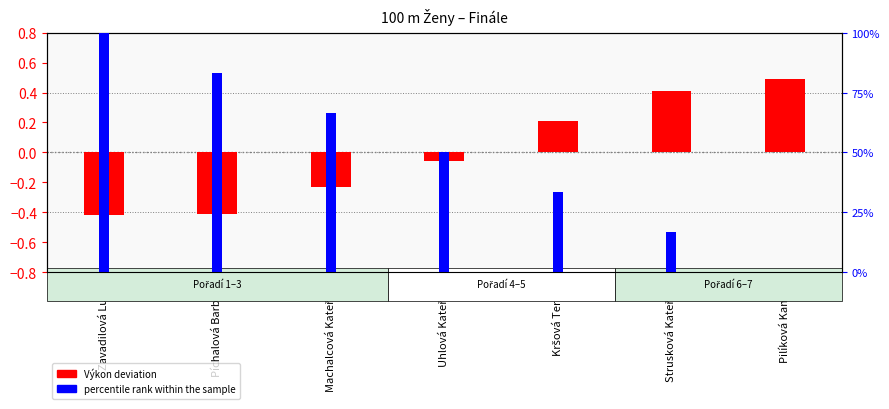

How many data points in percentile rank within the sample are above 50?

4